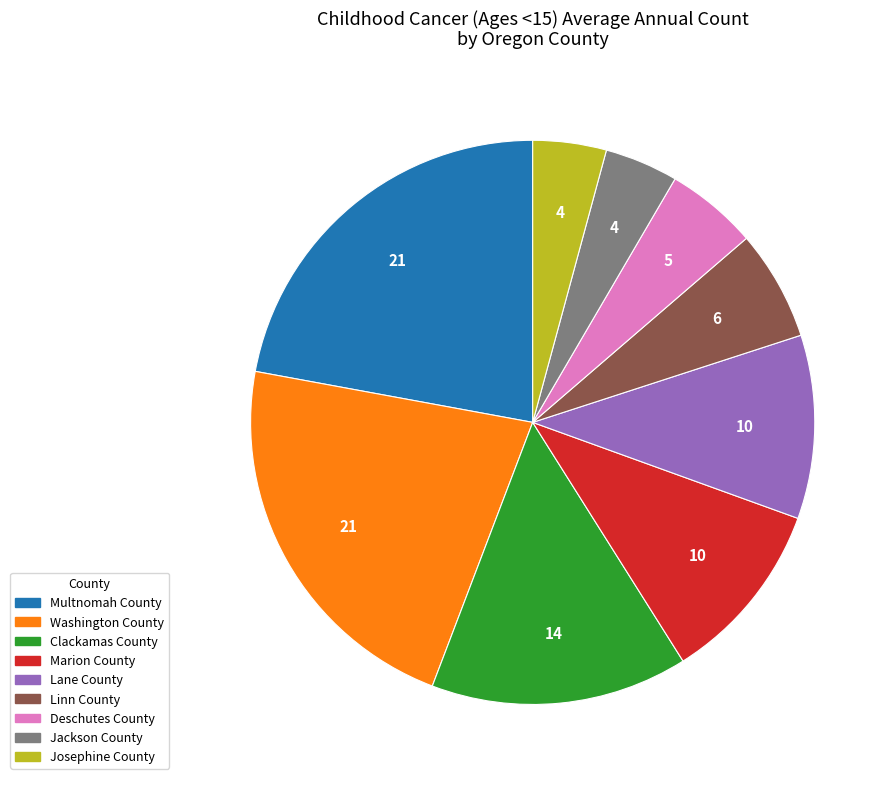

Is there any slice that represents more than half of the pie?

No